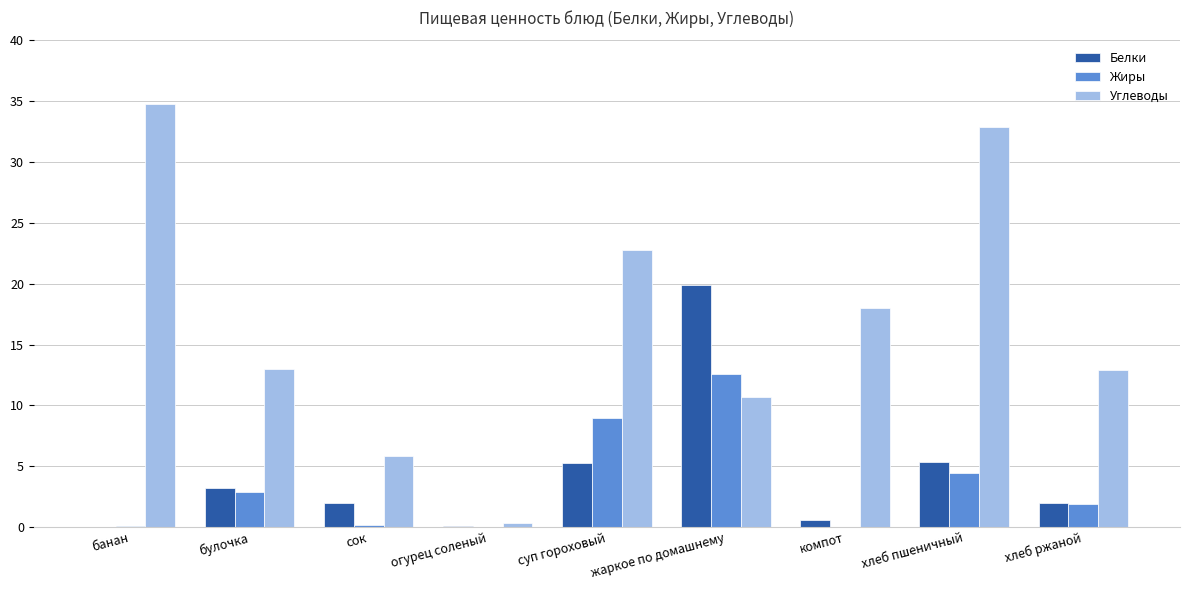

What is the sum of the Жиры values at хлеб ржаной and сок?

2.1